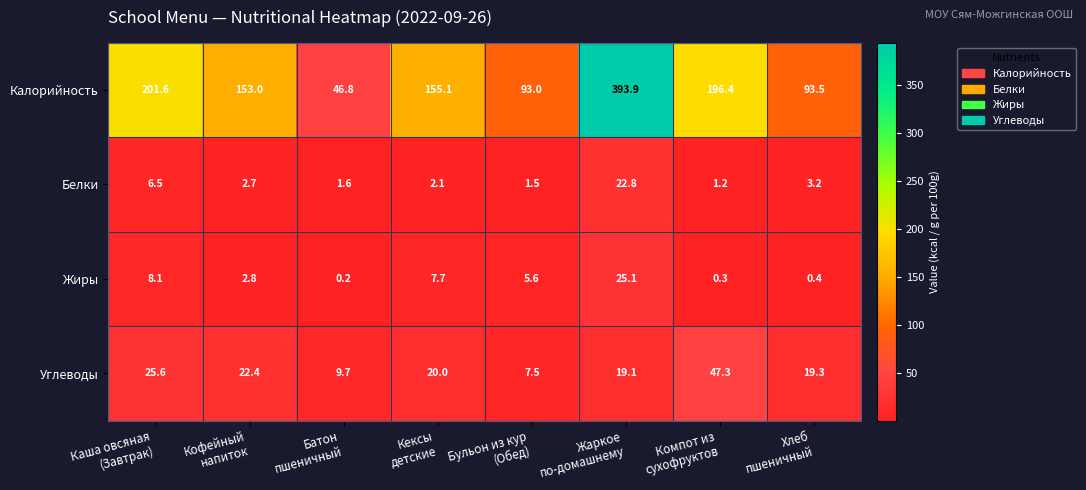

Rank the series by their maximum value, from lowest to highest.

Белки, Жиры, Углеводы, Калорийность